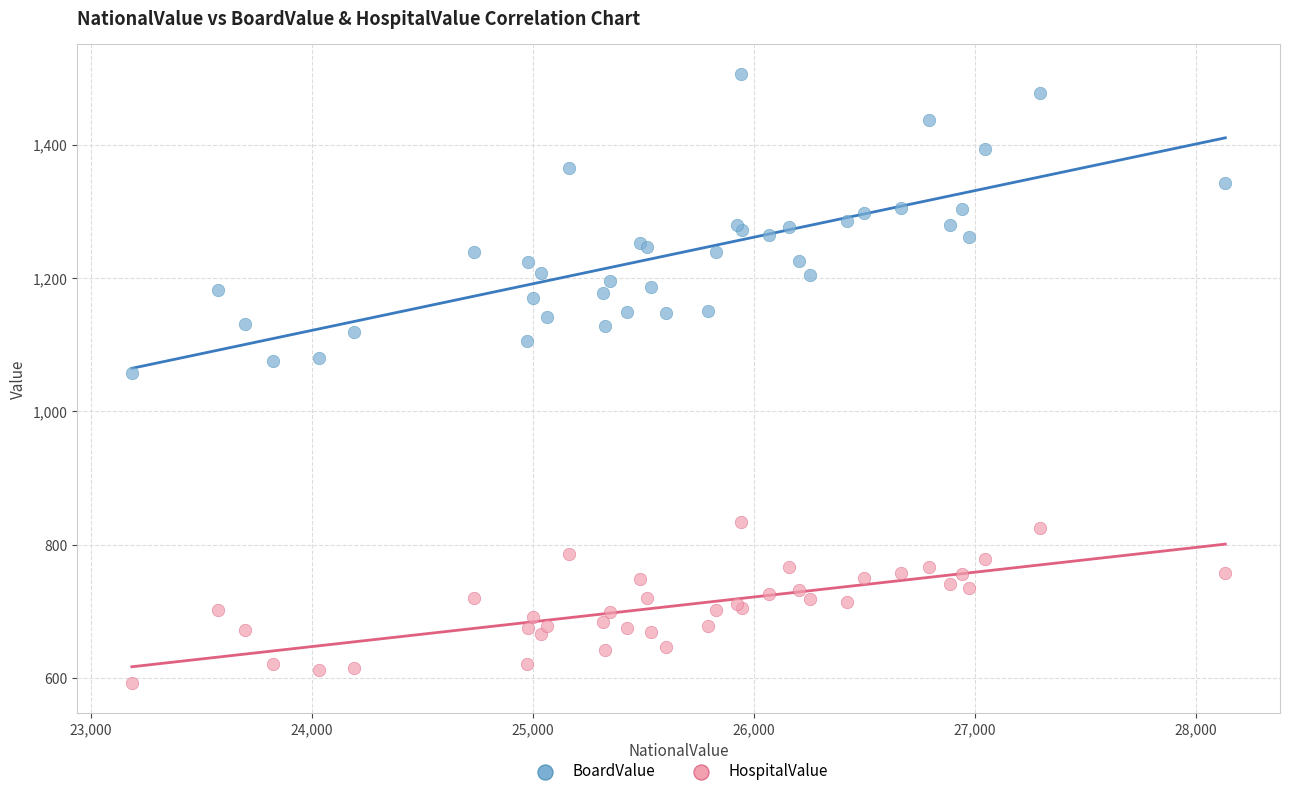

Which series has the largest Y range (max minus min)?

BoardValue